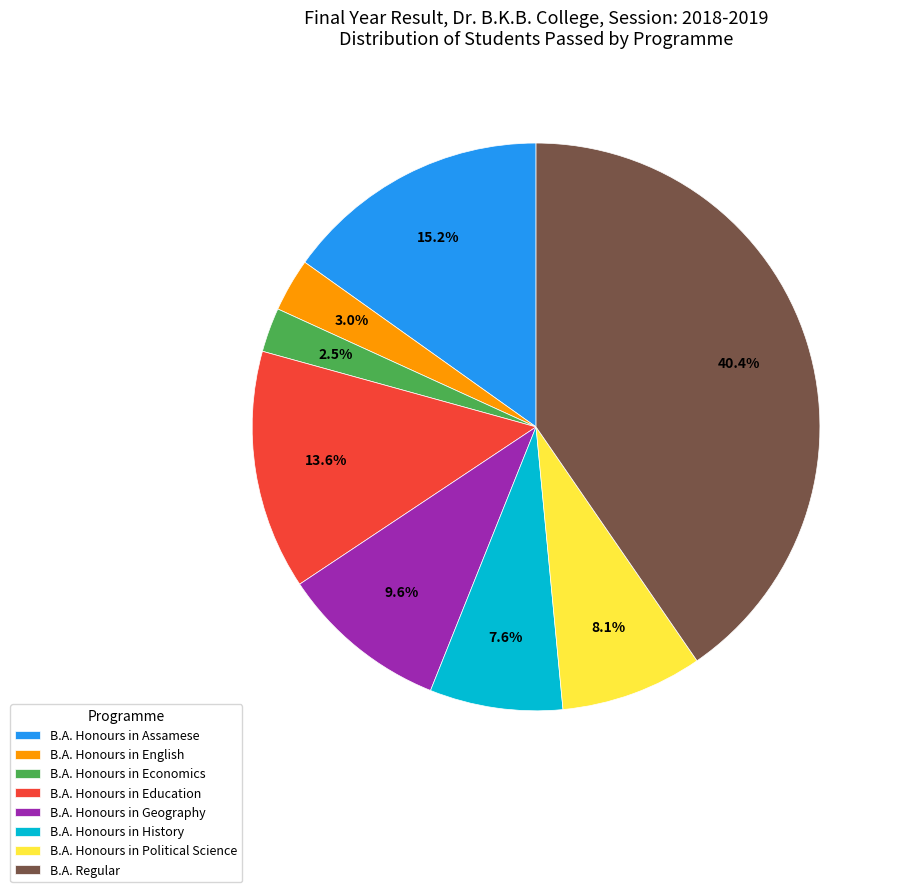

Does any single category account for the majority?

No